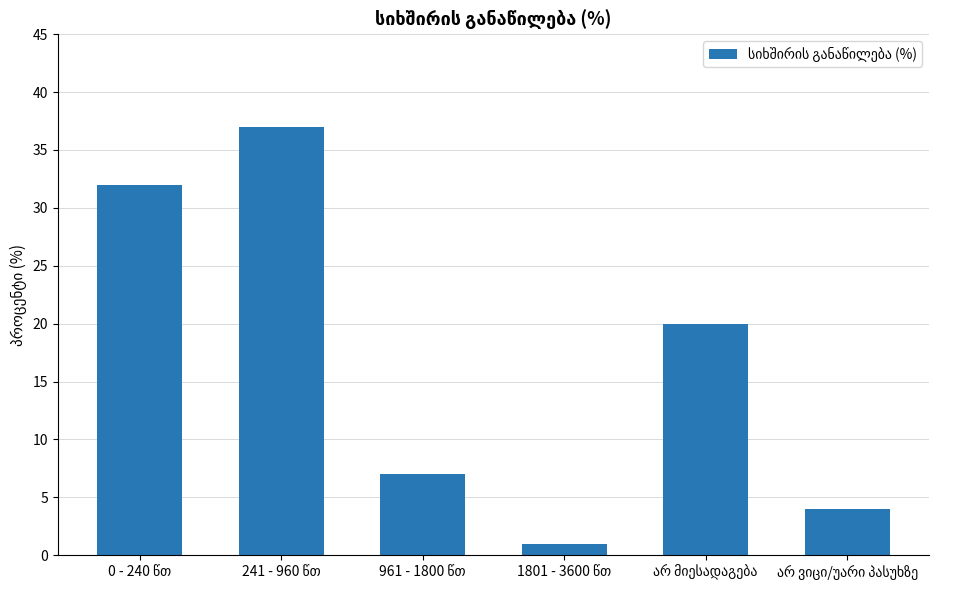

Does the chart contain any negative values?

No